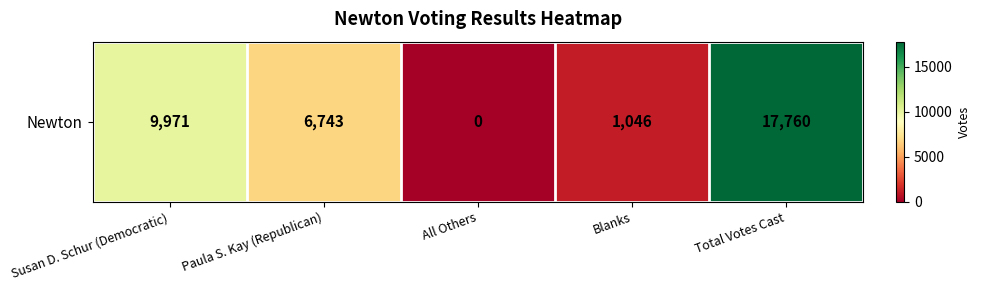

At which label does the data first exceed 6743?

Susan D. Schur (Democratic)